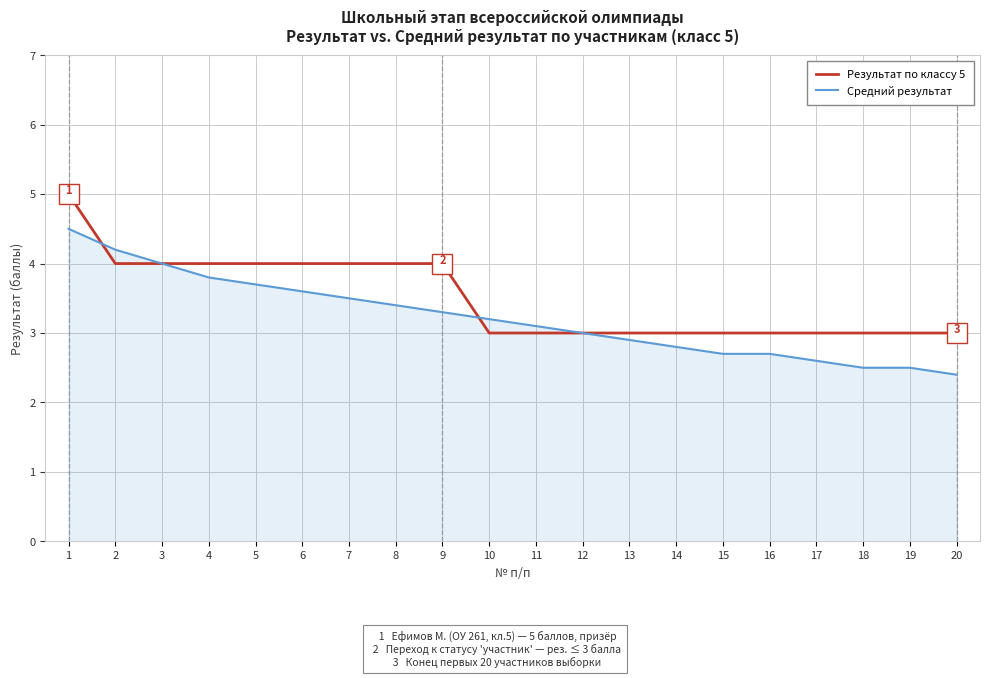

Reading left to right, transcribe all the data shown in this chart.

Результат по классу 5: 5.0	4.0	4.0	4.0	4.0	4.0	4.0	4.0	4.0	3.0	3.0	3.0	3.0	3.0	3.0	3.0	3.0	3.0	3.0	3.0
Средний результат: 4.5	4.2	4.0	3.8	3.7	3.6	3.5	3.4	3.3	3.2	3.1	3.0	2.9	2.8	2.7	2.7	2.6	2.5	2.5	2.4